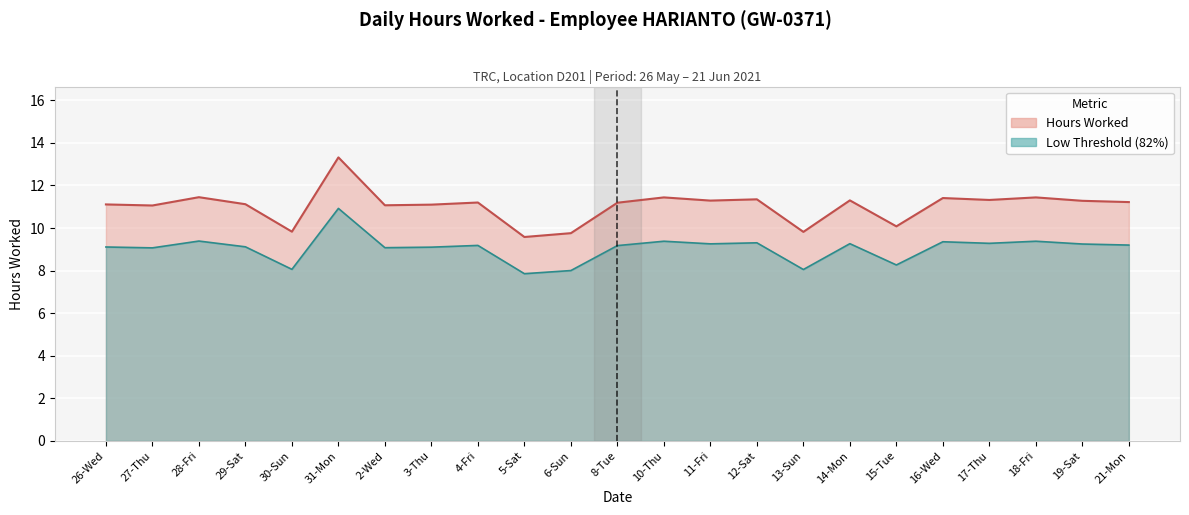

Where is the first local maximum?

28-Fri